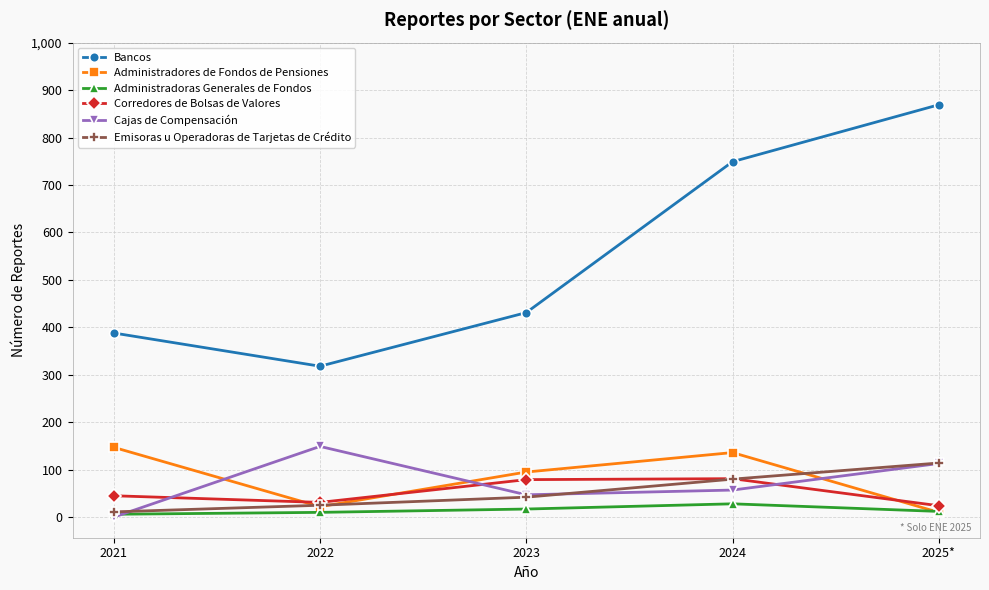

How many interior local valleys does the Corredores de Bolsas de Valores series have?

1